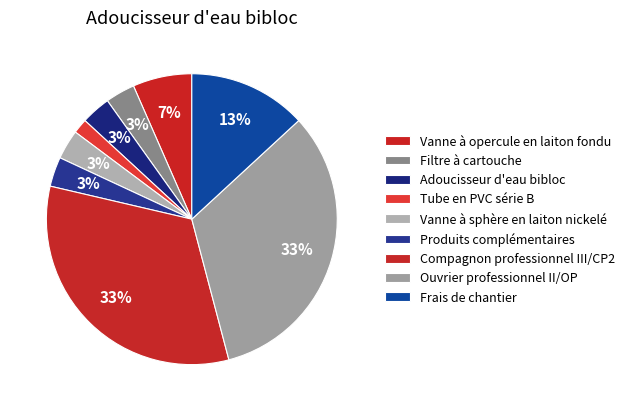

How many segments does this pie chart have?

9